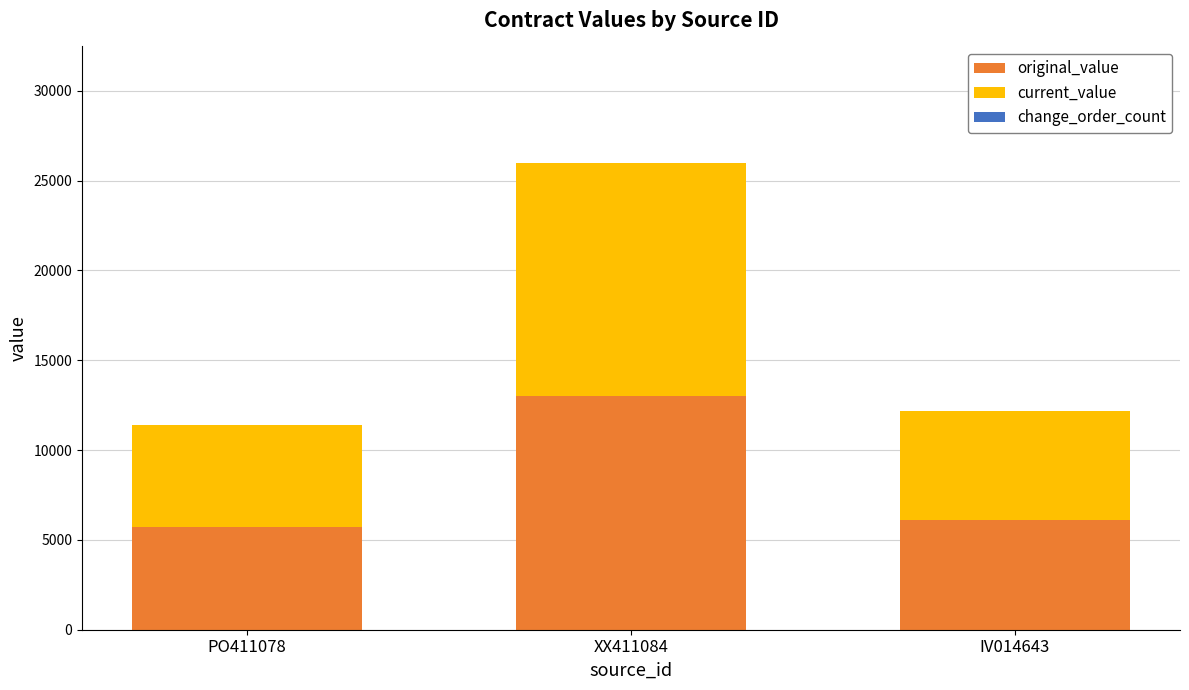

Where is original_value nearest to the value 9347?

IV014643